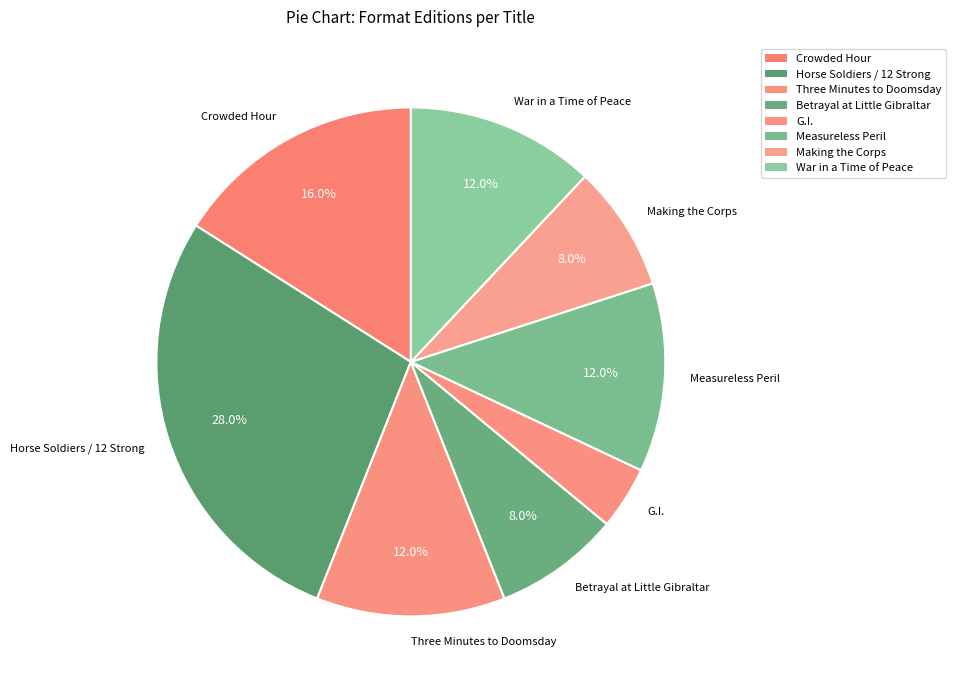

Is Three Minutes to Doomsday the majority of the pie?

No